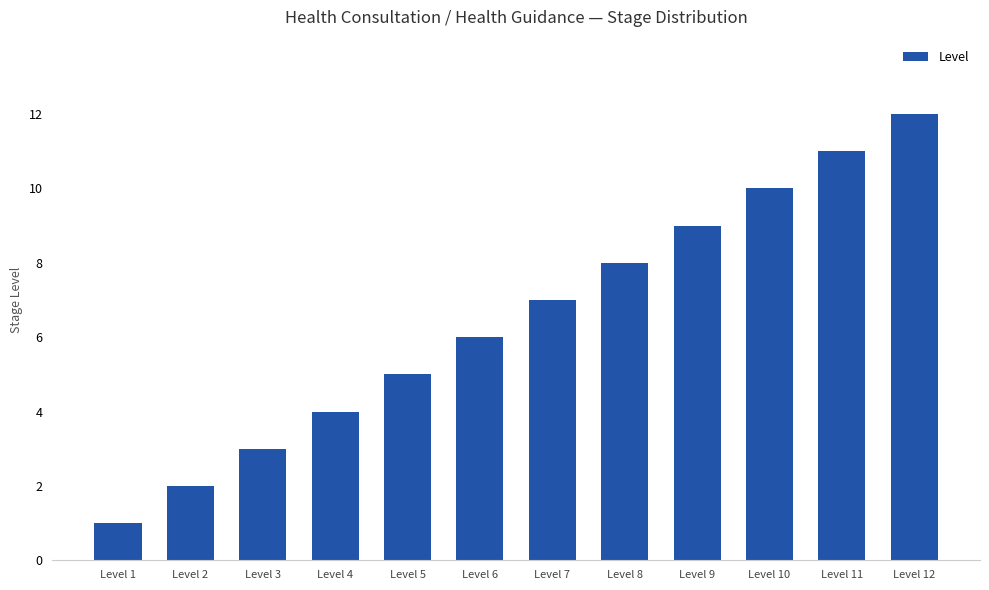

What is the greatest value displayed?

12